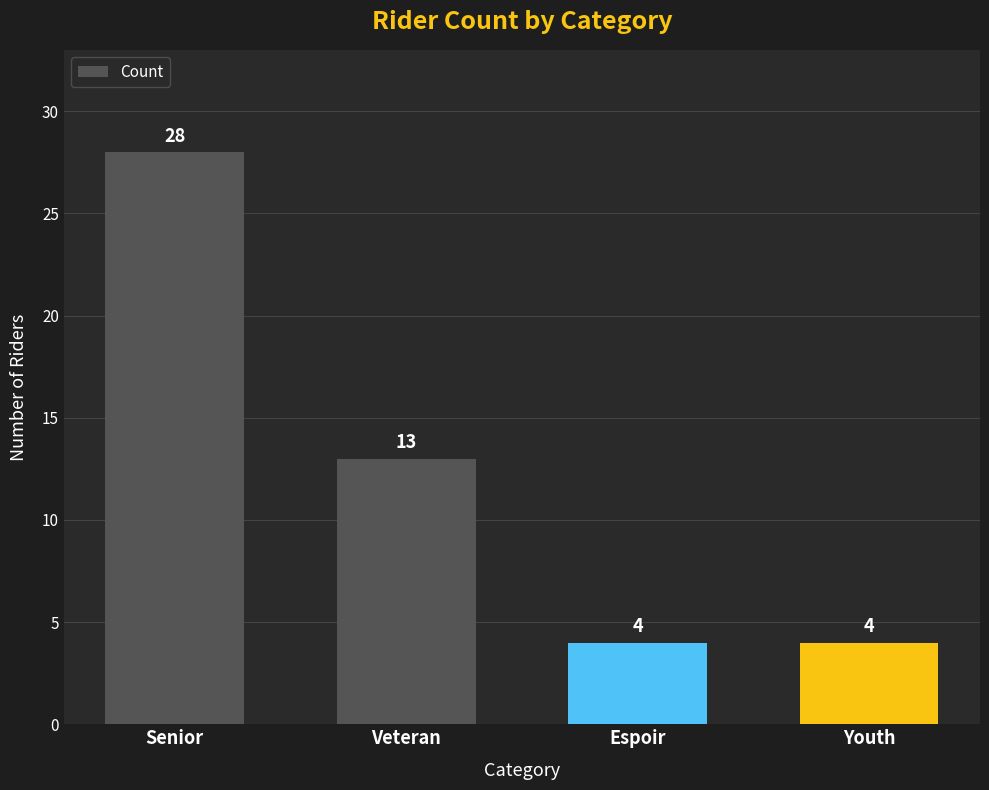

What is the smallest value displayed?

4